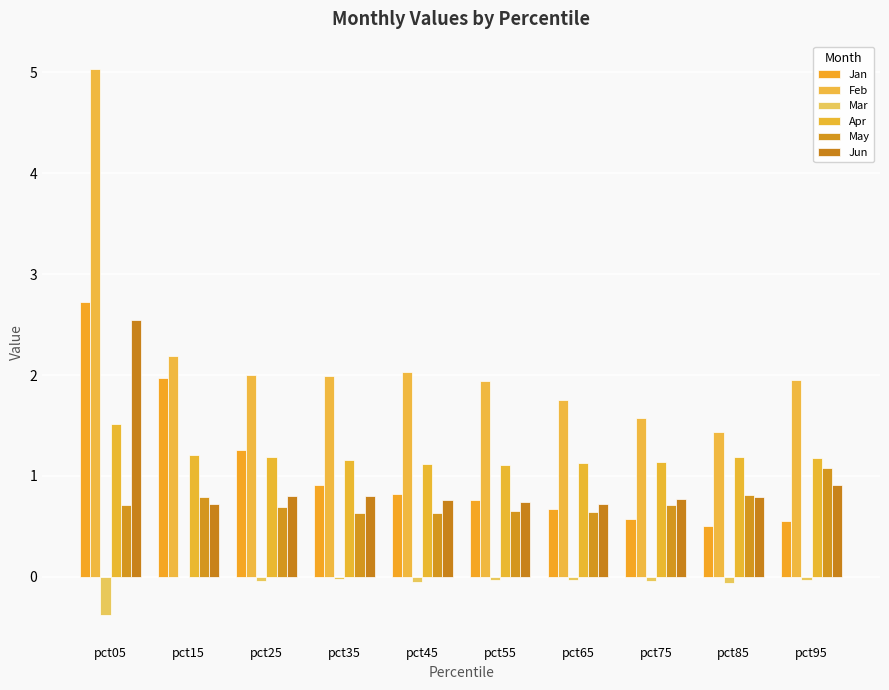

True or false: May has a value of 0.6 at pct65.

True